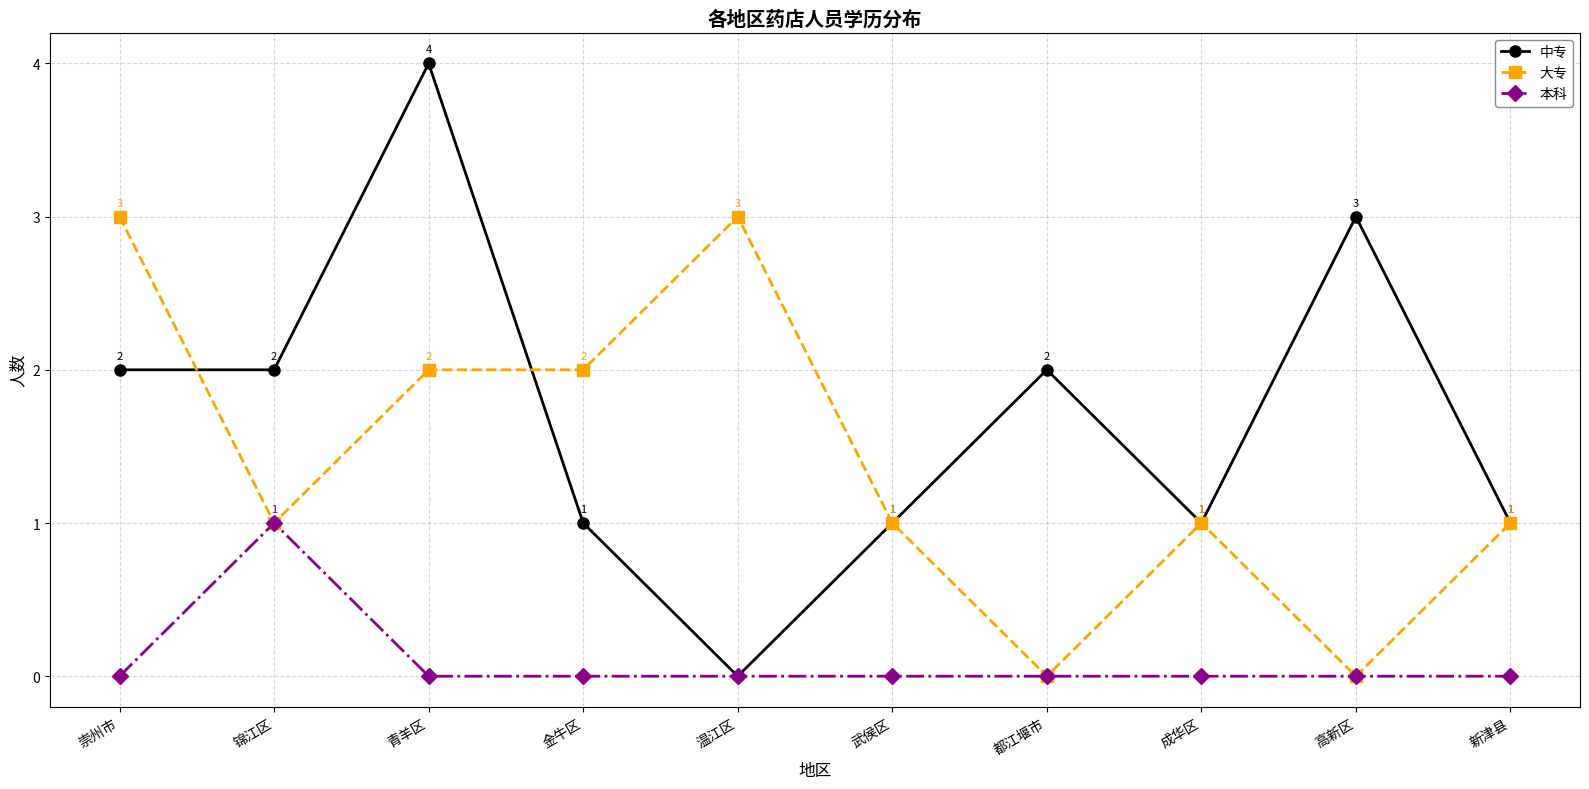

What are all the series names shown in the legend?

中专, 大专, 本科